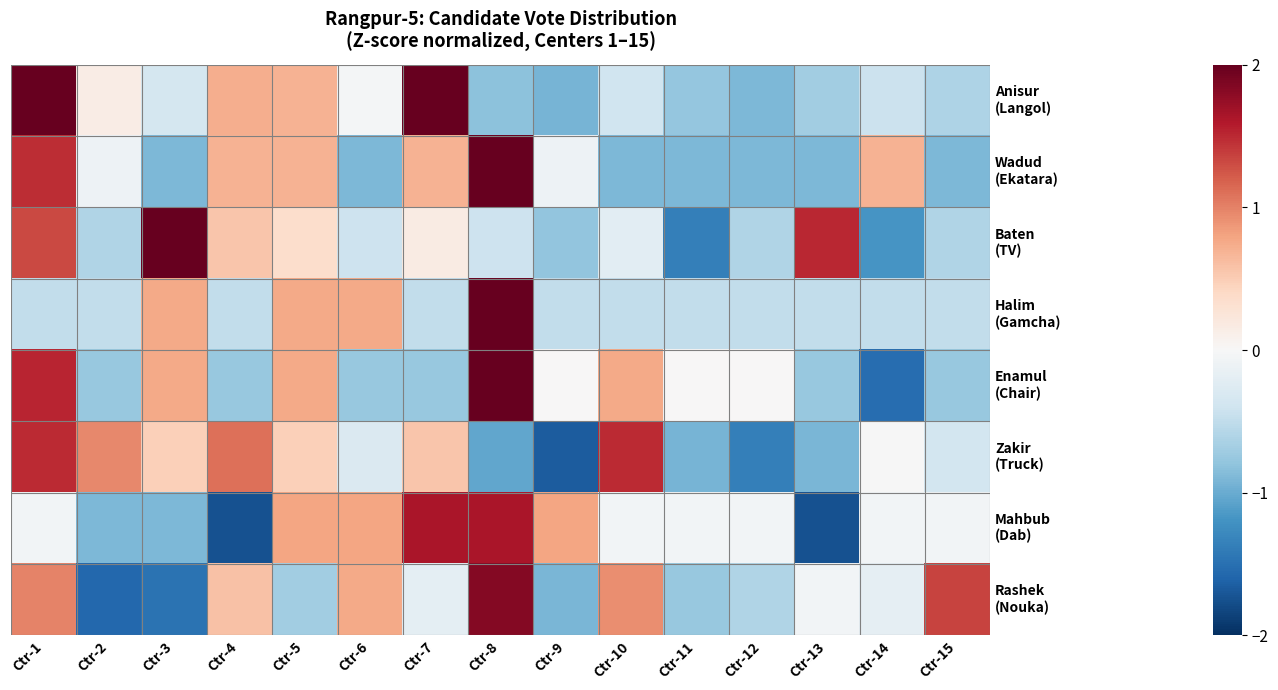

Which has a higher value, Ctr-13 or Ctr-1?

Ctr-1